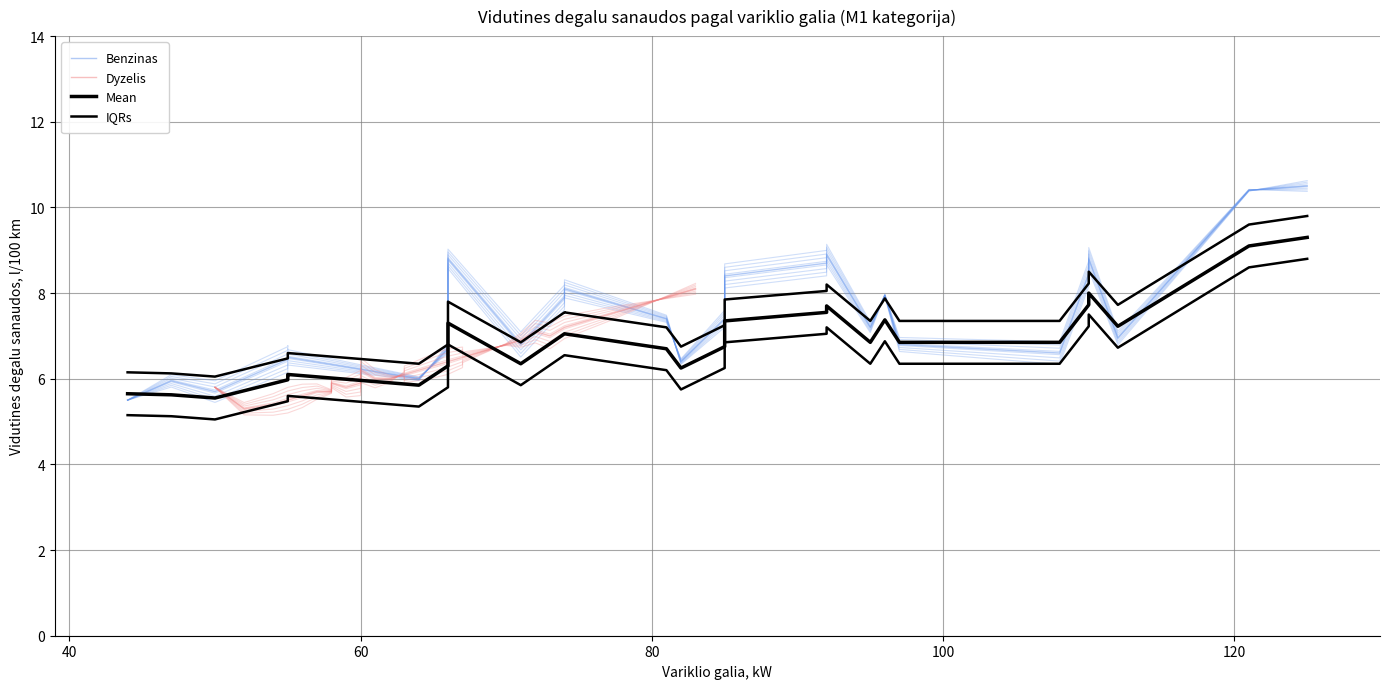

Count the number of data series in this chart.

4